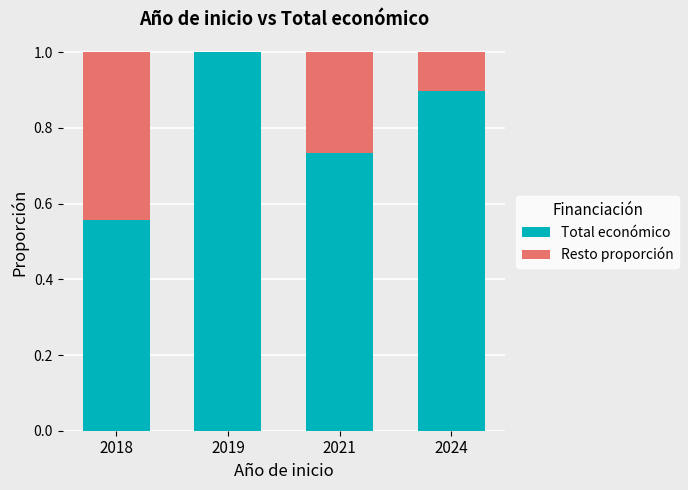

What is the total value across all series at 2021?

1.0